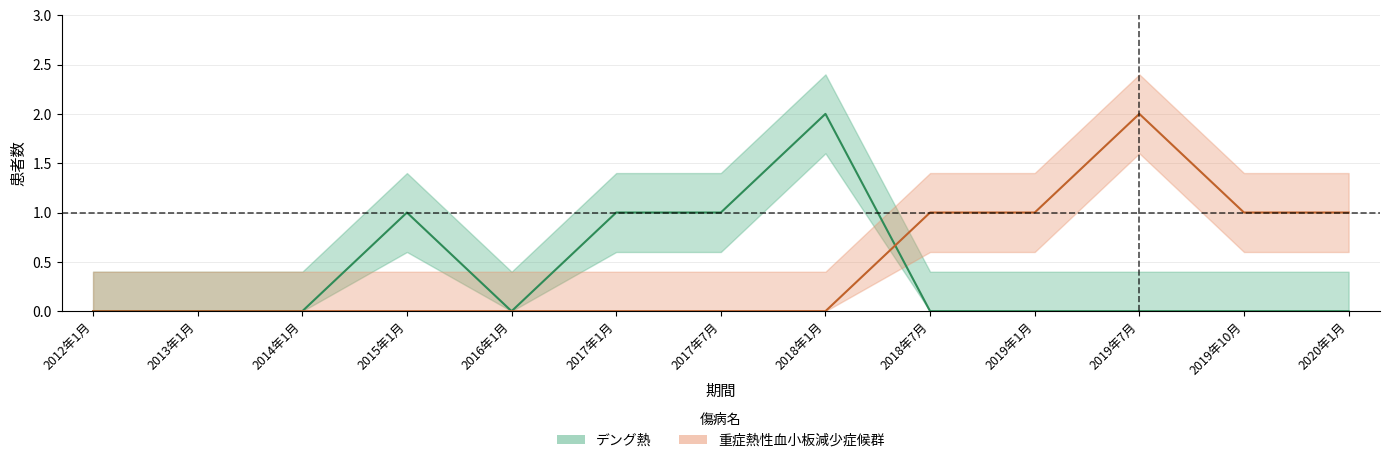

What is the label of the 5th point from the left?

2016年1月